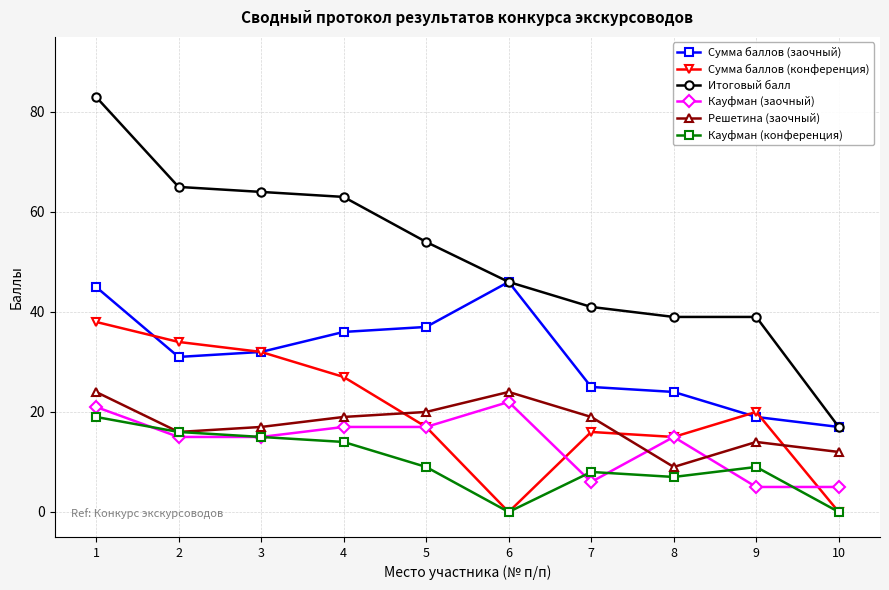

True or false: Сумма баллов (заочный) and Решетина (заочный) intersect in this chart.

False